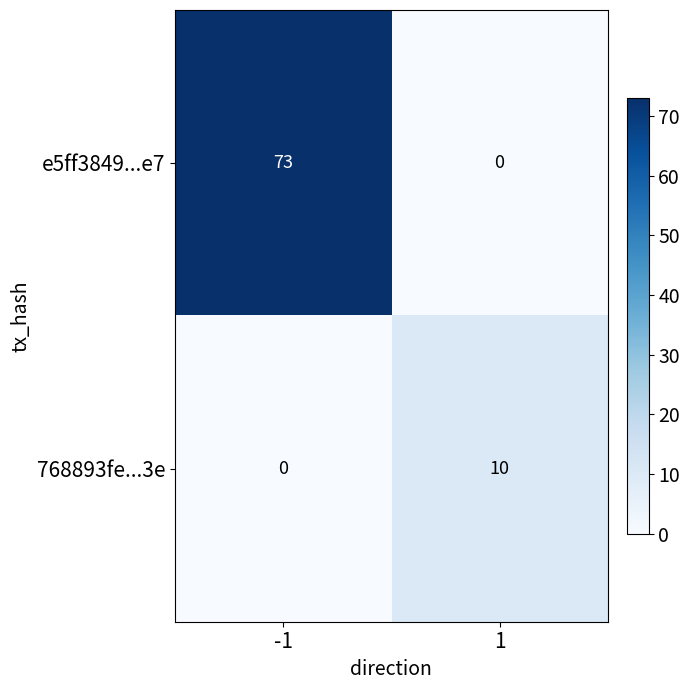

Count the number of categories in the chart.

2